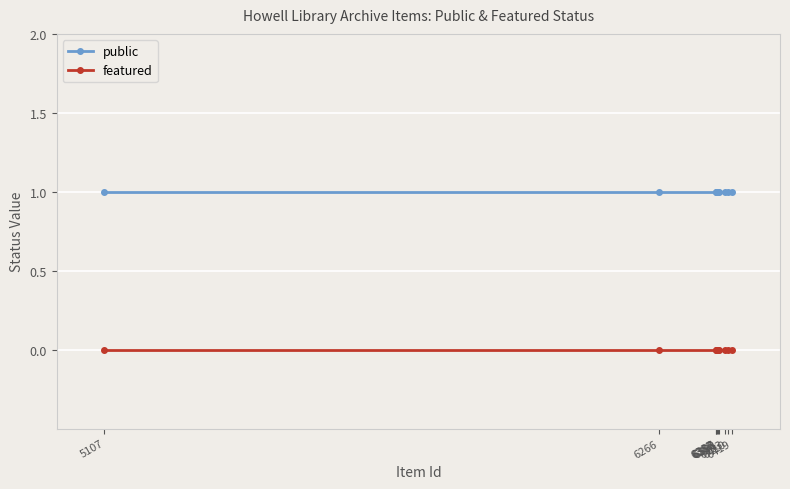

Reading left to right, what are all the values shown in this chart?

public: 5107=1	6266=1	6385=1	6386=1	6387=1	6390=1	6391=1	6403=1	6410=1	6419=1
featured: 5107=0	6266=0	6385=0	6386=0	6387=0	6390=0	6391=0	6403=0	6410=0	6419=0